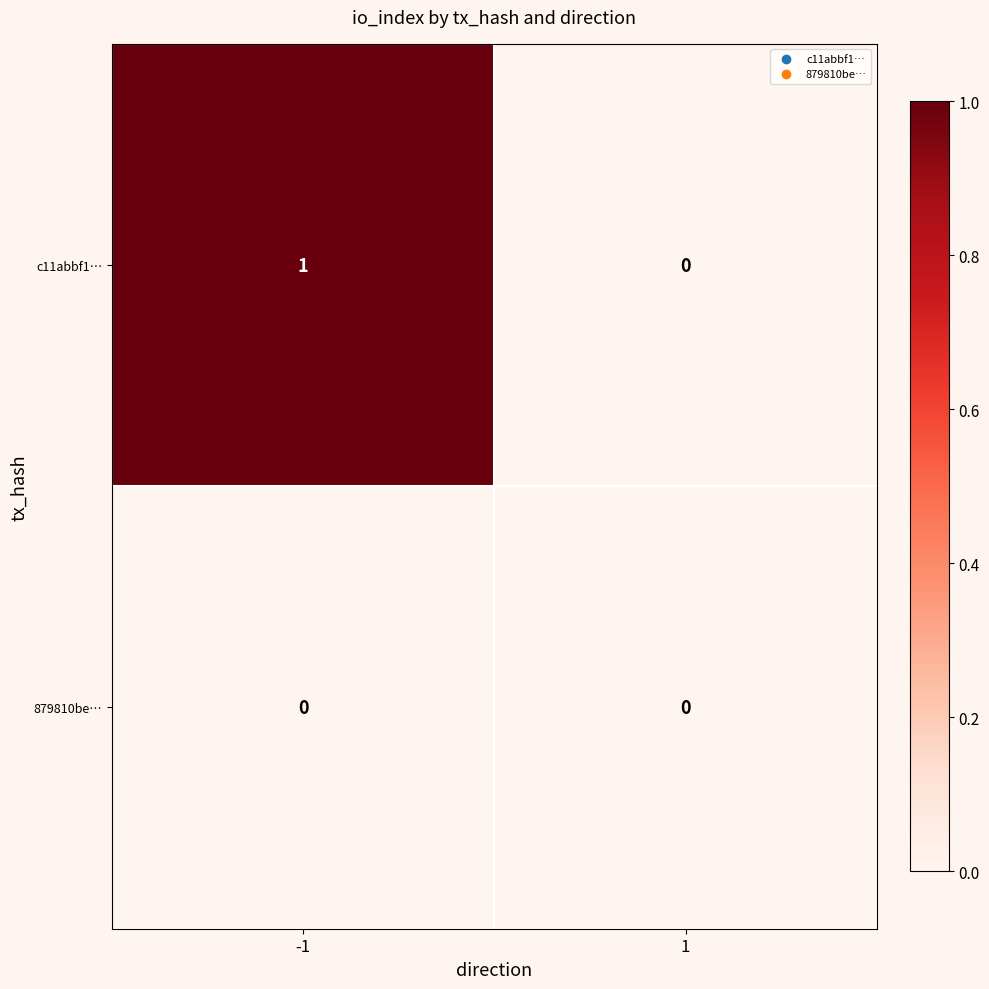

True or false: 879810be… has a value of 0 at -1.

True